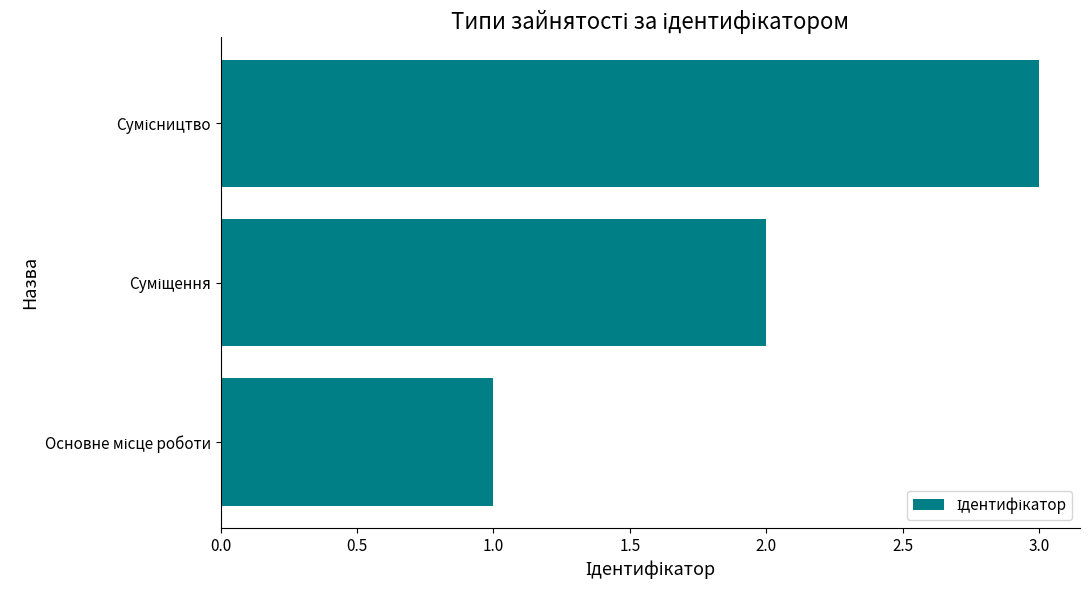

What is the greatest value displayed?

3